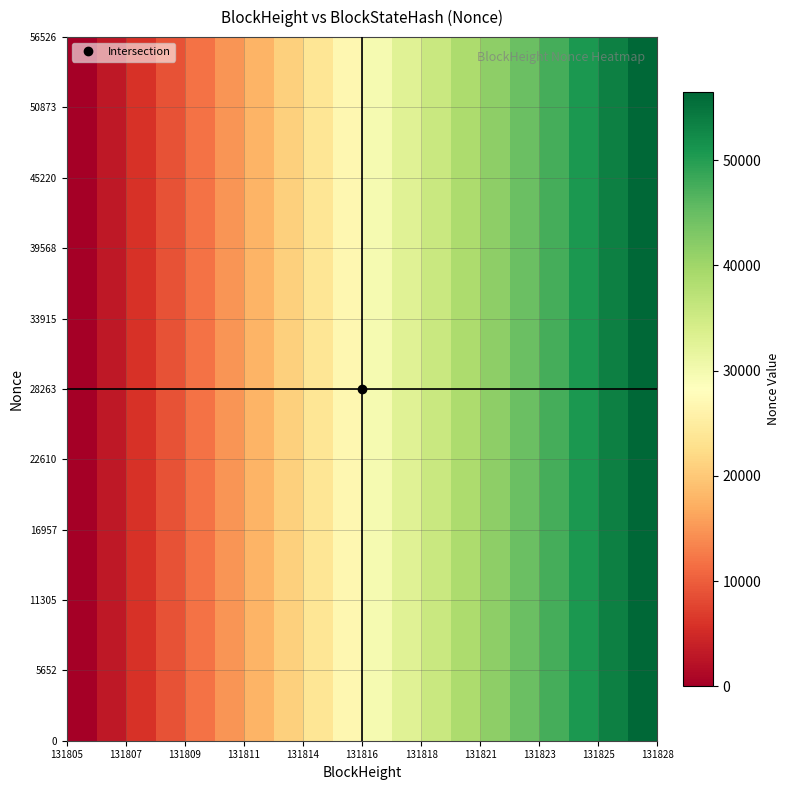

How many categories are shown in the chart?

20